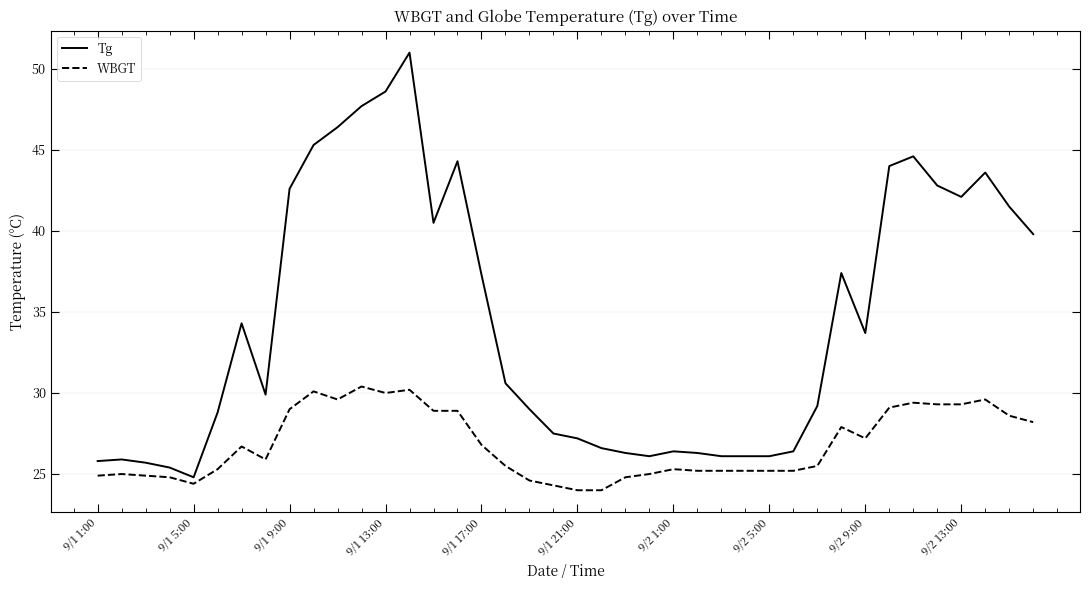

List the series in order of their overall mean, lowest first.

WBGT, Tg